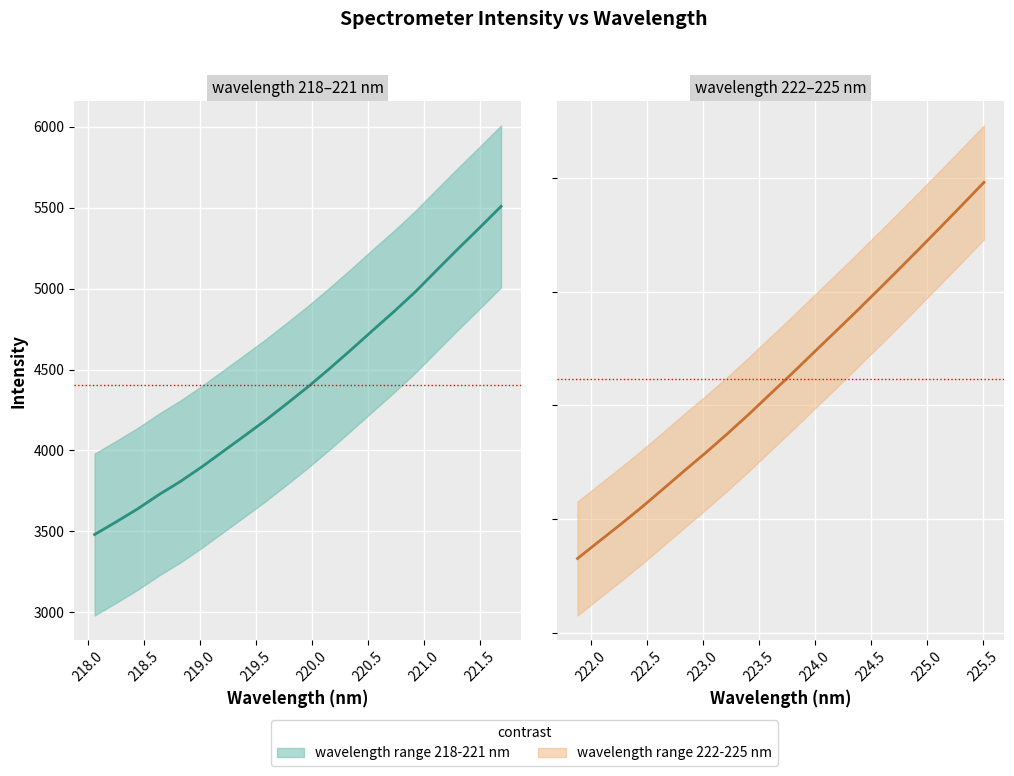

How many lines are shown in the chart?

2